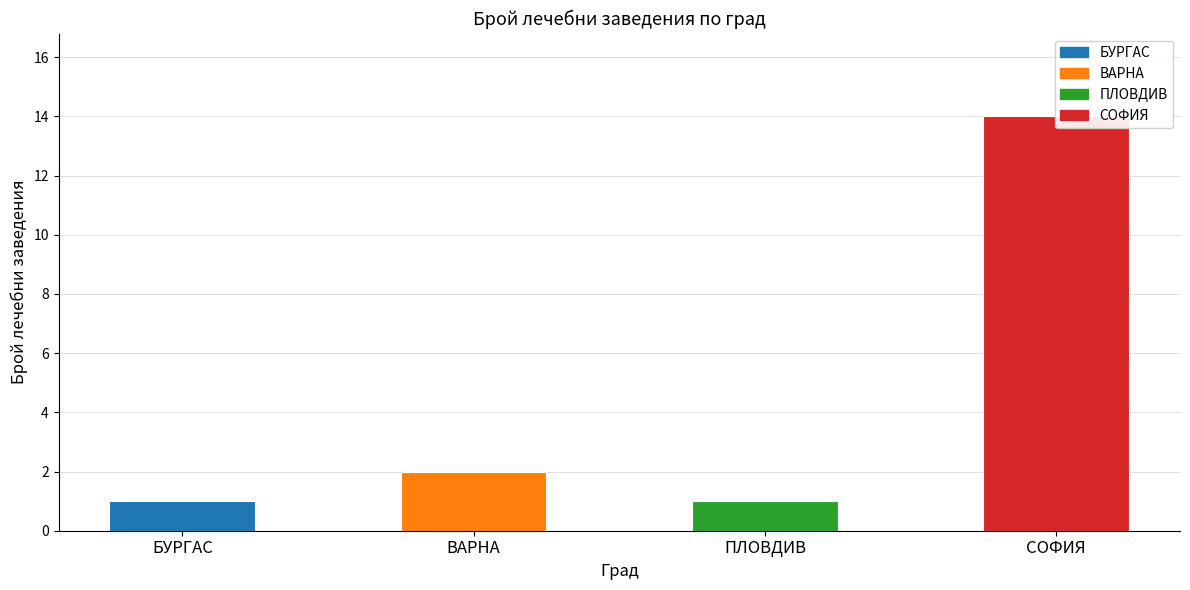

List the labels in order of value, largest first.

СОФИЯ, ВАРНА, БУРГАС, ПЛОВДИВ